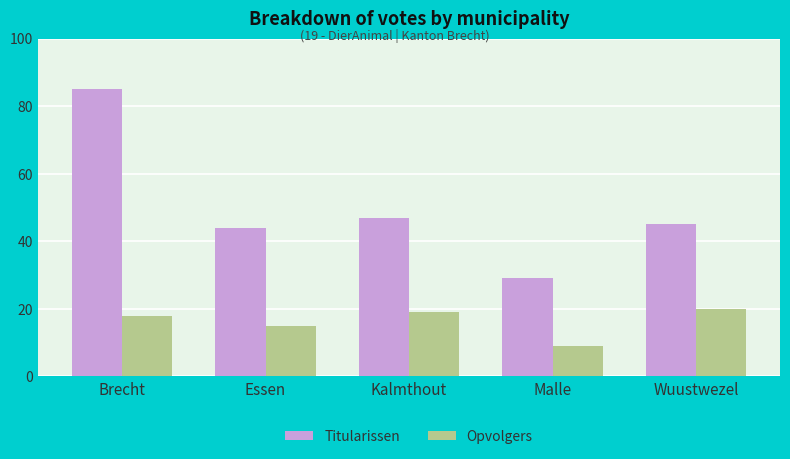

How many categories are shown in the chart?

5